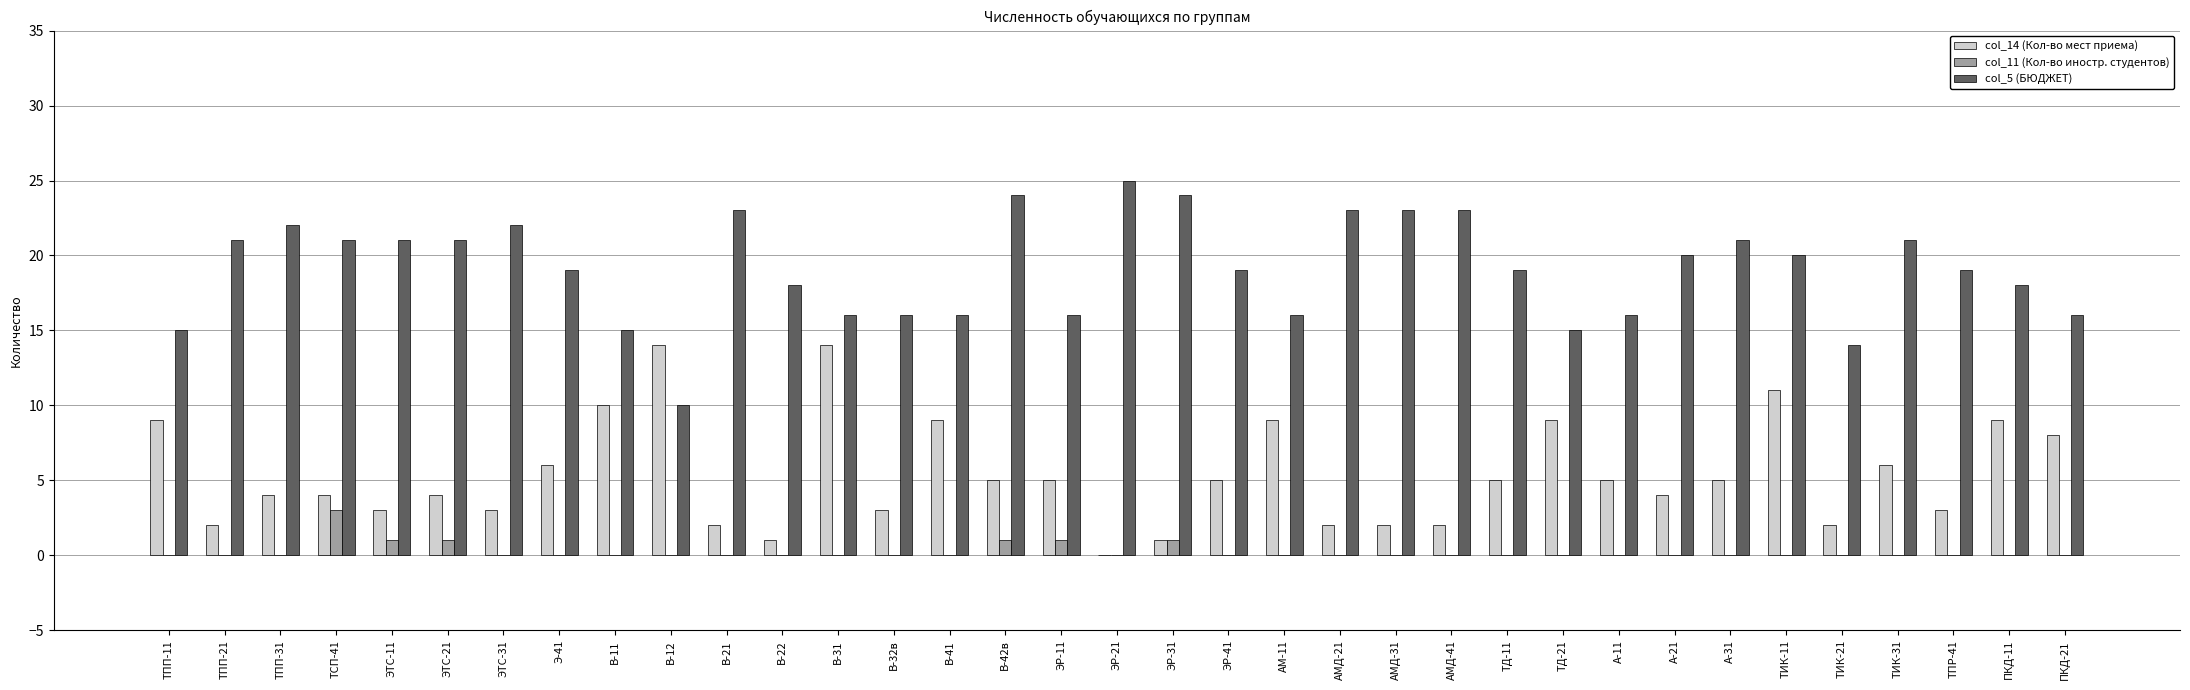

The col_11 (Кол-во иностр. студентов) series shows 0 at ПКД-21. True or false?

True